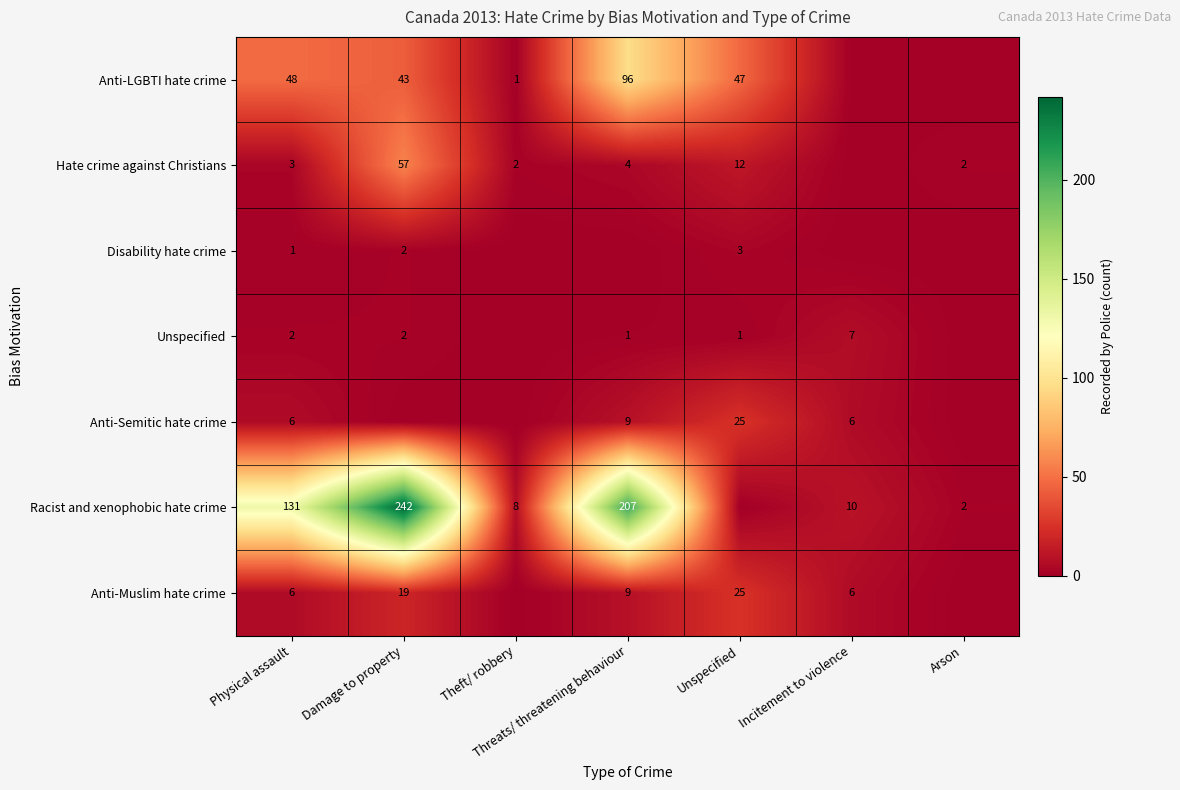

True or false: Unspecified has a value of 1 at Damage to property.

False